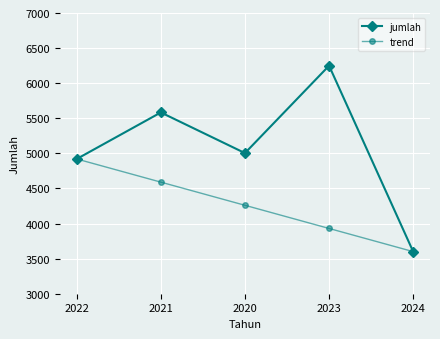

The value of jumlah at 2022 is 8205. True or false?

False